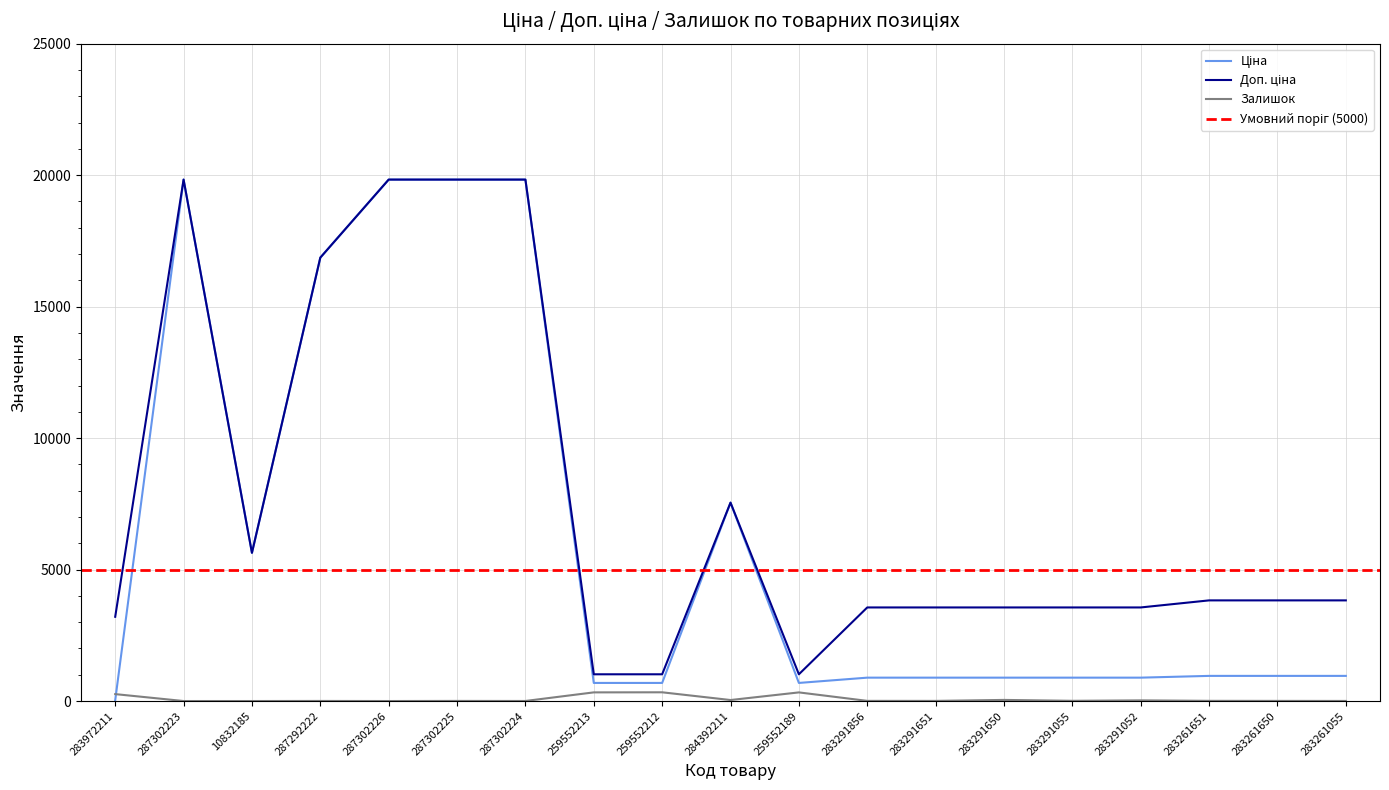

At which category is the sum across all series the highest?

287302225